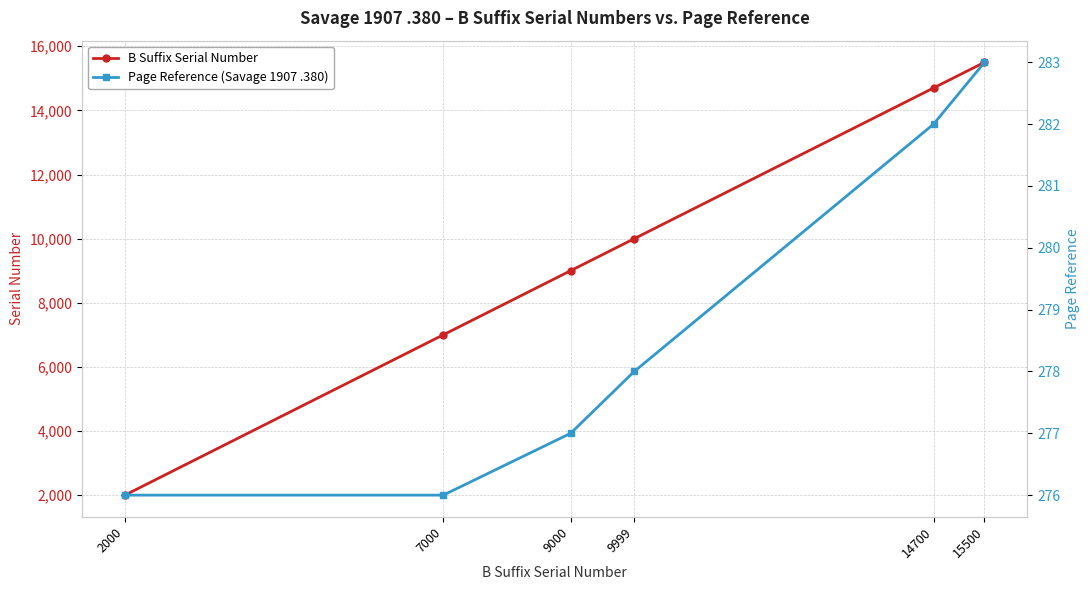

List the series in order of their overall mean, lowest first.

Page Reference (Savage 1907 .380), B Suffix Serial Number